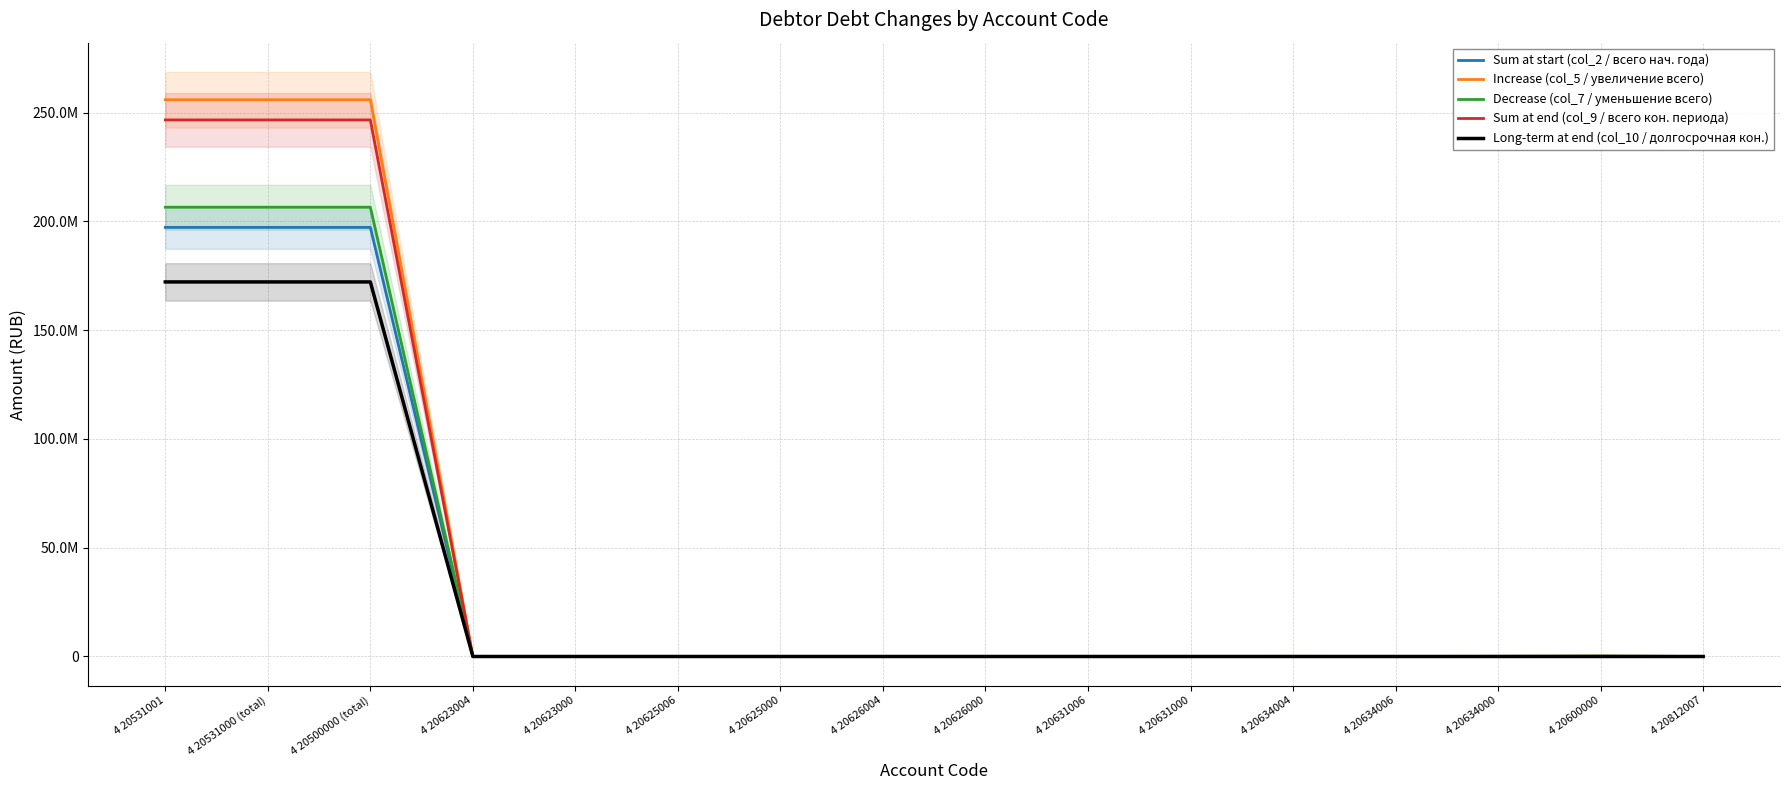

List the labels in order of Sum at end (col_9 / всего кон. периода) value, largest first.

4 20531001, 4 20531000 (total), 4 20500000 (total), 4 20623004, 4 20623000, 4 20600000, 4 20625006, 4 20625000, 4 20626004, 4 20626000, 4 20631006, 4 20631000, 4 20634004, 4 20634006, 4 20634000, 4 20812007